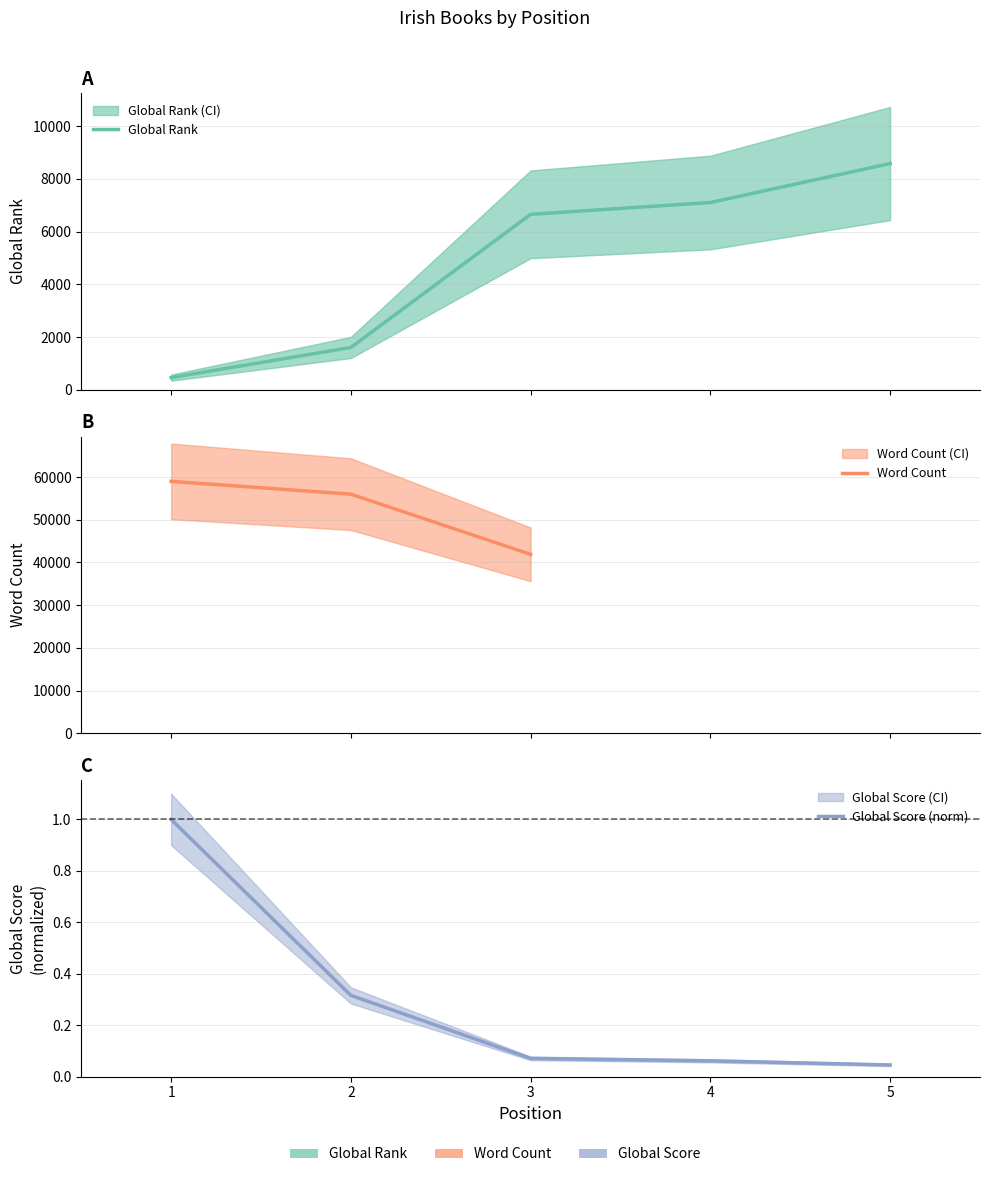

What is the value of the Global Score (norm) point at the 2nd from the left?

0.3